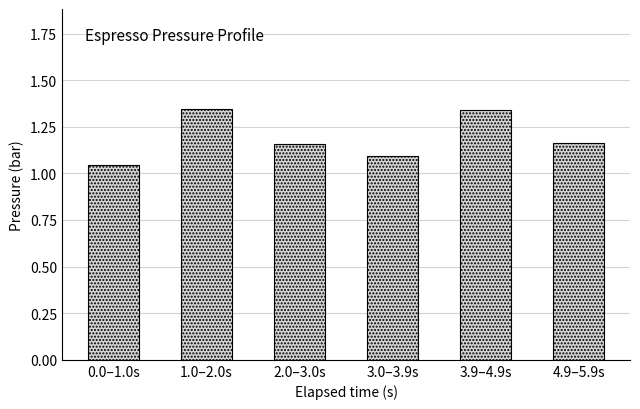

What is the change in value from 3.0–3.9s to 3.9–4.9s?

+0.2